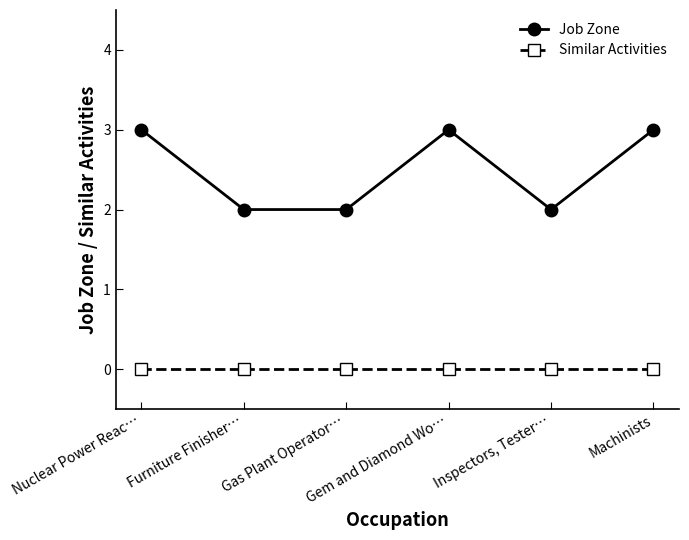

List the series in order of their overall mean, highest first.

Job Zone, Similar Activities